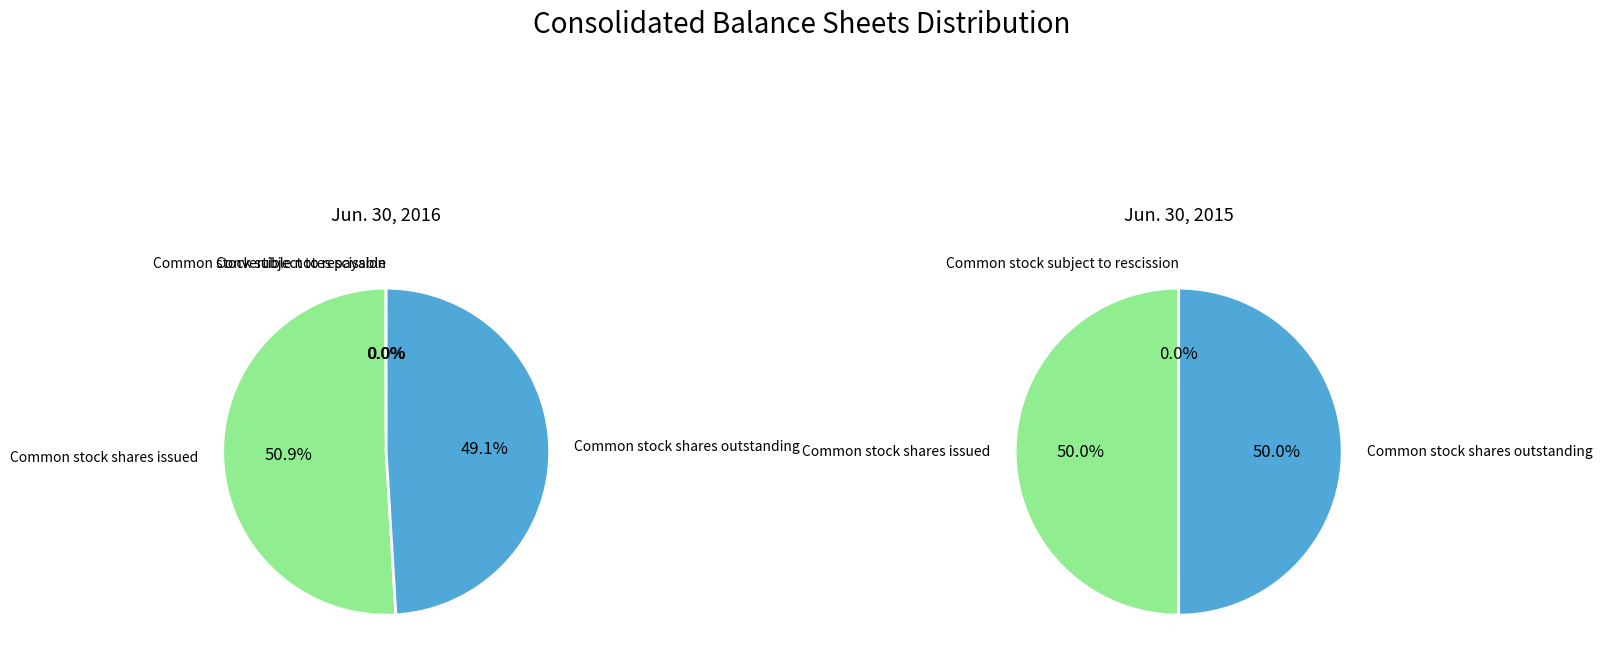

What is the majority slice?

Common stock shares issued